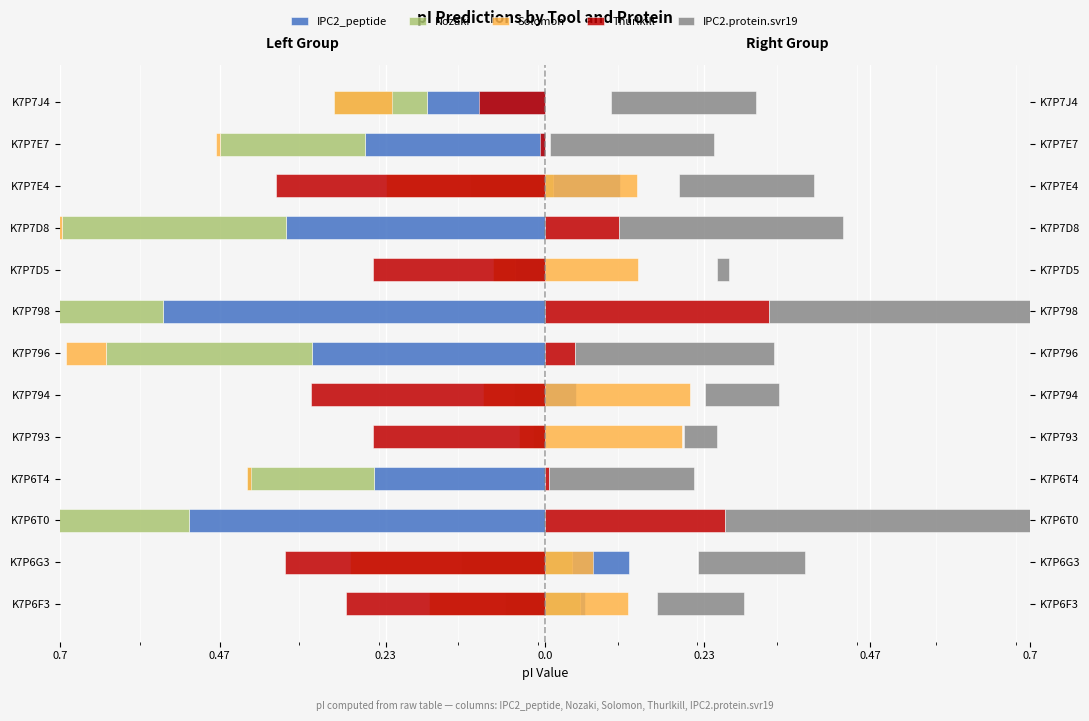

How many values in the Nozaki series are below 0?

8